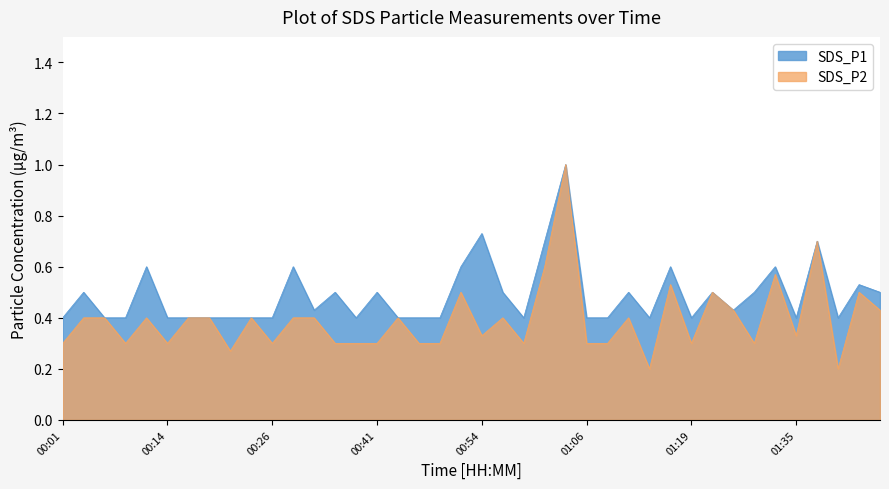

What is the value of the SDS_P2 point at the 4th from the left?

0.3